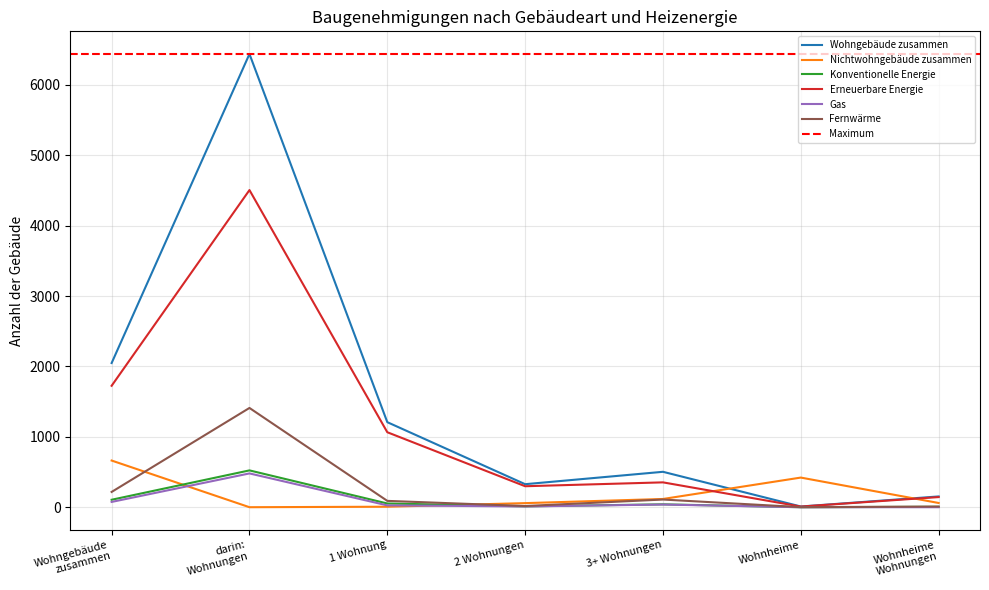

After their last crossing, which series has the higher values: Nichtwohngebäude zusammen or Konventionelle Energie?

Nichtwohngebäude zusammen